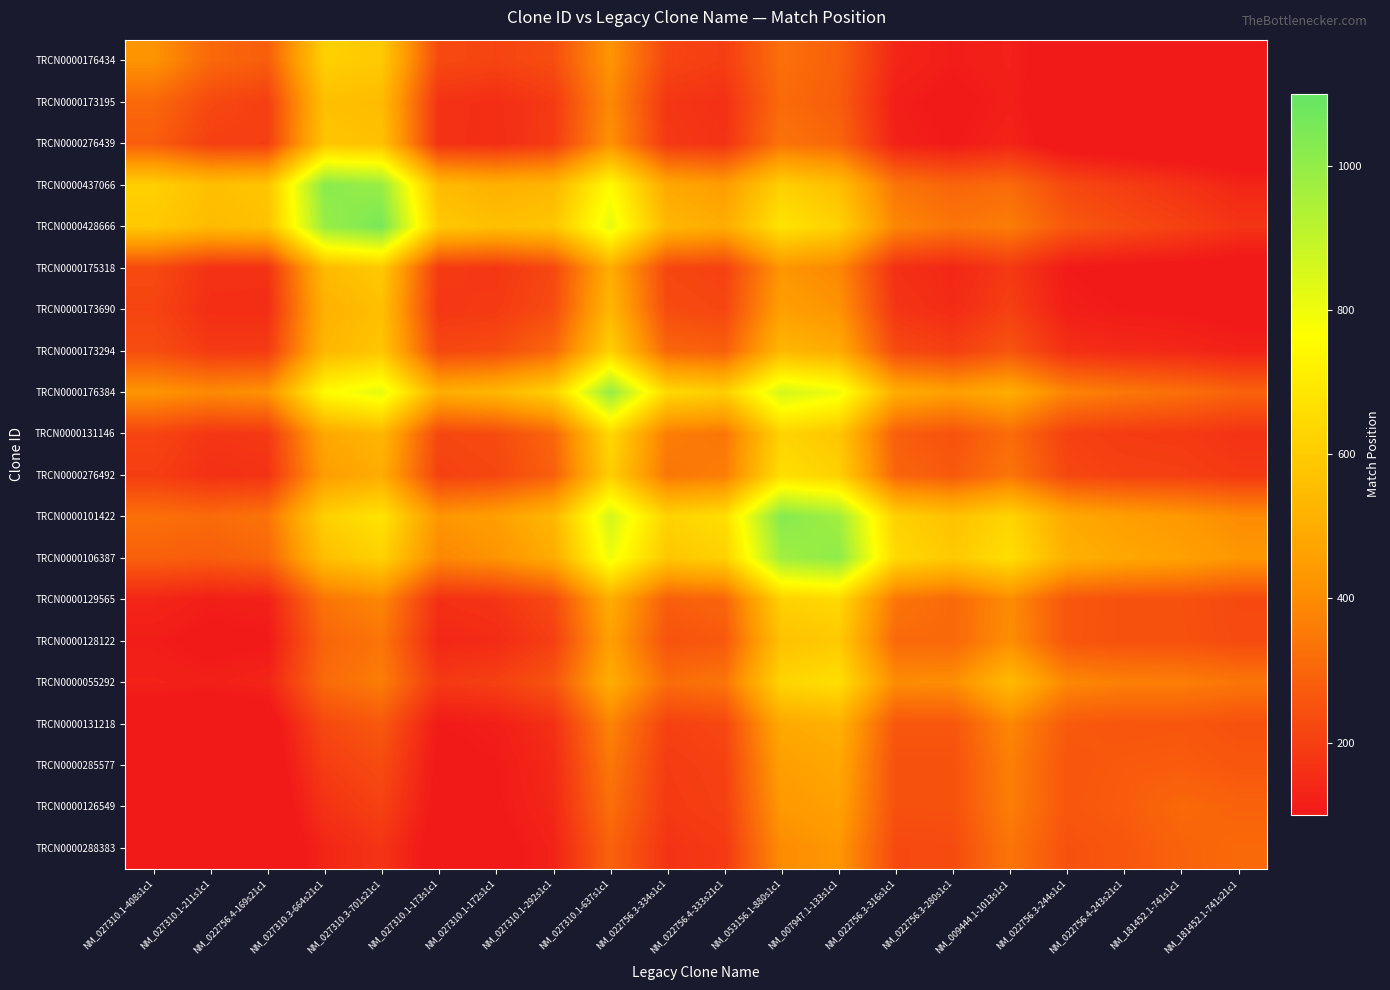

Reading right to left, extract all data points from this chart.

TRCN0000176434: NM_181452.1-741s21c1=18.3	NM_181452.1-741s1c1=36.5	NM_022756.4-243s21c1=52.0	NM_022756.3-244s1c1=69.3	NM_009444.1-1013s1c1=121.0	NM_022756.3-280s1c1=109.3	NM_022756.3-316s1c1=133.9	NM_007947.1-133s1c1=286.4	NM_053156.1-880s1c1=326.5	NM_022756.4-333s21c1=195.8	NM_022756.3-334s1c1=215.3	NM_027310.1-637s1c1=424.5	NM_027310.1-292s1c1=236.6	NM_027310.1-172s1c1=212.8	NM_027310.1-173s1c1=228.4	NM_027310.3-701s21c1=592.0	NM_027310.3-664s21c1=613.3	NM_022756.4-169s21c1=278.6	NM_027310.1-211s1c1=307.3	NM_027310.1-408s1c1=422.0
TRCN0000173195: NM_181452.1-741s21c1=26.7	NM_181452.1-741s1c1=40.0	NM_022756.4-243s21c1=49.6	NM_022756.3-244s1c1=62.0	NM_009444.1-1013s1c1=115.6	NM_022756.3-280s1c1=93.1	NM_022756.3-316s1c1=113.6	NM_007947.1-133s1c1=277.9	NM_053156.1-880s1c1=313.5	NM_022756.4-333s21c1=161.2	NM_022756.3-334s1c1=175.8	NM_027310.1-637s1c1=395.8	NM_027310.1-292s1c1=185.8	NM_027310.1-172s1c1=154.1	NM_027310.1-173s1c1=164.8	NM_027310.3-701s21c1=545.3	NM_027310.3-664s21c1=560.7	NM_022756.4-169s21c1=200.4	NM_027310.1-211s1c1=225.0	NM_027310.1-408s1c1=307.3
TRCN0000276439: NM_181452.1-741s21c1=37.9	NM_181452.1-741s1c1=50.6	NM_022756.4-243s21c1=58.5	NM_022756.3-244s1c1=70.2	NM_009444.1-1013s1c1=130.0	NM_022756.3-280s1c1=100.8	NM_022756.3-316s1c1=121.5	NM_007947.1-133s1c1=301.8	NM_053156.1-880s1c1=337.2	NM_022756.4-333s21c1=167.4	NM_022756.3-334s1c1=181.3	NM_027310.1-637s1c1=416.5	NM_027310.1-292s1c1=188.6	NM_027310.1-172s1c1=153.2	NM_027310.1-173s1c1=163.2	NM_027310.3-701s21c1=564.8	NM_027310.3-664s21c1=578.5	NM_022756.4-169s21c1=197.0	NM_027310.1-211s1c1=200.4	NM_027310.1-408s1c1=278.6
TRCN0000437066: NM_181452.1-741s21c1=133.0	NM_181452.1-741s1c1=166.2	NM_022756.4-243s21c1=193.8	NM_022756.3-244s1c1=226.1	NM_009444.1-1013s1c1=313.4	NM_022756.3-280s1c1=298.8	NM_022756.3-316s1c1=341.0	NM_007947.1-133s1c1=558.5	NM_053156.1-880s1c1=615.0	NM_022756.4-333s21c1=449.1	NM_022756.3-334s1c1=483.7	NM_027310.1-637s1c1=755.2	NM_027310.1-292s1c1=530.8	NM_027310.1-172s1c1=513.0	NM_027310.1-173s1c1=543.6	NM_027310.3-701s21c1=987.5	NM_027310.3-664s21c1=1021.0	NM_022756.4-169s21c1=578.5	NM_027310.1-211s1c1=560.7	NM_027310.1-408s1c1=613.3
TRCN0000428666: NM_181452.1-741s21c1=170.9	NM_181452.1-741s1c1=205.0	NM_022756.4-243s21c1=232.6	NM_022756.3-244s1c1=265.8	NM_009444.1-1013s1c1=360.9	NM_022756.3-280s1c1=341.2	NM_022756.3-316s1c1=385.3	NM_007947.1-133s1c1=620.4	NM_053156.1-880s1c1=678.3	NM_022756.4-333s21c1=496.6	NM_022756.3-334s1c1=532.1	NM_027310.1-637s1c1=820.4	NM_027310.1-292s1c1=579.7	NM_027310.1-172s1c1=559.8	NM_027310.1-173s1c1=591.4	NM_027310.3-701s21c1=1058.0	NM_027310.3-664s21c1=987.5	NM_022756.4-169s21c1=564.8	NM_027310.1-211s1c1=545.3	NM_027310.1-408s1c1=592.0
TRCN0000175318: NM_181452.1-741s21c1=74.4	NM_181452.1-741s1c1=86.8	NM_022756.4-243s21c1=91.6	NM_022756.3-244s1c1=103.0	NM_009444.1-1013s1c1=183.2	NM_022756.3-280s1c1=135.9	NM_022756.3-316s1c1=159.0	NM_007947.1-133s1c1=389.0	NM_053156.1-880s1c1=425.6	NM_022756.4-333s21c1=205.5	NM_022756.3-334s1c1=219.2	NM_027310.1-637s1c1=501.5	NM_027310.1-292s1c1=221.8	NM_027310.1-172s1c1=177.2	NM_027310.1-173s1c1=187.0	NM_027310.3-701s21c1=591.4	NM_027310.3-664s21c1=543.6	NM_022756.4-169s21c1=163.2	NM_027310.1-211s1c1=164.8	NM_027310.1-408s1c1=228.4
TRCN0000173690: NM_181452.1-741s21c1=86.6	NM_181452.1-741s1c1=99.0	NM_022756.4-243s21c1=102.8	NM_022756.3-244s1c1=114.2	NM_009444.1-1013s1c1=201.3	NM_022756.3-280s1c1=147.9	NM_022756.3-316s1c1=171.9	NM_007947.1-133s1c1=418.6	NM_053156.1-880s1c1=455.6	NM_022756.4-333s21c1=218.8	NM_022756.3-334s1c1=232.5	NM_027310.1-637s1c1=530.6	NM_027310.1-292s1c1=233.7	NM_027310.1-172s1c1=186.0	NM_027310.1-173s1c1=177.2	NM_027310.3-701s21c1=559.8	NM_027310.3-664s21c1=513.0	NM_022756.4-169s21c1=153.2	NM_027310.1-211s1c1=154.1	NM_027310.1-408s1c1=212.8
TRCN0000173294: NM_181452.1-741s21c1=123.0	NM_181452.1-741s1c1=138.4	NM_022756.4-243s21c1=144.2	NM_022756.3-244s1c1=158.7	NM_009444.1-1013s1c1=255.6	NM_022756.3-280s1c1=199.2	NM_022756.3-316s1c1=227.1	NM_007947.1-133s1c1=493.5	NM_053156.1-880s1c1=534.0	NM_022756.4-333s21c1=283.5	NM_022756.3-334s1c1=300.2	NM_027310.1-637s1c1=617.0	NM_027310.1-292s1c1=306.0	NM_027310.1-172s1c1=233.7	NM_027310.1-173s1c1=221.8	NM_027310.3-701s21c1=579.7	NM_027310.3-664s21c1=530.8	NM_022756.4-169s21c1=188.6	NM_027310.1-211s1c1=185.8	NM_027310.1-408s1c1=236.6
TRCN0000176384: NM_181452.1-741s21c1=292.9	NM_181452.1-741s1c1=325.5	NM_022756.4-243s21c1=347.6	NM_022756.3-244s1c1=379.2	NM_009444.1-1013s1c1=500.2	NM_022756.3-280s1c1=455.0	NM_022756.3-316s1c1=501.0	NM_007947.1-133s1c1=801.2	NM_053156.1-880s1c1=859.4	NM_022756.4-333s21c1=609.3	NM_022756.3-334s1c1=643.1	NM_027310.1-637s1c1=993.0	NM_027310.1-292s1c1=617.0	NM_027310.1-172s1c1=530.6	NM_027310.1-173s1c1=501.5	NM_027310.3-701s21c1=820.4	NM_027310.3-664s21c1=755.2	NM_022756.4-169s21c1=416.5	NM_027310.1-211s1c1=395.8	NM_027310.1-408s1c1=424.5
TRCN0000131146: NM_181452.1-741s21c1=167.5	NM_181452.1-741s1c1=184.3	NM_022756.4-243s21c1=189.6	NM_022756.3-244s1c1=205.4	NM_009444.1-1013s1c1=317.4	NM_022756.3-280s1c1=250.5	NM_022756.3-316s1c1=281.6	NM_007947.1-133s1c1=582.7	NM_053156.1-880s1c1=625.5	NM_022756.4-333s21c1=342.9	NM_022756.3-334s1c1=361.0	NM_027310.1-637s1c1=643.1	NM_027310.1-292s1c1=300.2	NM_027310.1-172s1c1=232.5	NM_027310.1-173s1c1=219.2	NM_027310.3-701s21c1=532.1	NM_027310.3-664s21c1=483.7	NM_022756.4-169s21c1=181.3	NM_027310.1-211s1c1=175.8	NM_027310.1-408s1c1=215.3
TRCN0000276492: NM_181452.1-741s21c1=184.3	NM_181452.1-741s1c1=201.0	NM_022756.4-243s21c1=205.4	NM_022756.3-244s1c1=221.2	NM_009444.1-1013s1c1=340.1	NM_022756.3-280s1c1=267.2	NM_022756.3-316s1c1=299.2	NM_007947.1-133s1c1=617.0	NM_053156.1-880s1c1=660.2	NM_022756.4-333s21c1=361.0	NM_022756.3-334s1c1=342.9	NM_027310.1-637s1c1=609.3	NM_027310.1-292s1c1=283.5	NM_027310.1-172s1c1=218.8	NM_027310.1-173s1c1=205.5	NM_027310.3-701s21c1=496.6	NM_027310.3-664s21c1=449.1	NM_022756.4-169s21c1=167.4	NM_027310.1-211s1c1=161.2	NM_027310.1-408s1c1=195.8
TRCN0000101422: NM_181452.1-741s21c1=401.4	NM_181452.1-741s1c1=434.8	NM_022756.4-243s21c1=455.0	NM_022756.3-244s1c1=487.5	NM_009444.1-1013s1c1=630.0	NM_022756.3-280s1c1=567.8	NM_022756.3-316s1c1=617.4	NM_007947.1-133s1c1=968.5	NM_053156.1-880s1c1=1029.0	NM_022756.4-333s21c1=660.2	NM_022756.3-334s1c1=625.5	NM_027310.1-637s1c1=859.4	NM_027310.1-292s1c1=534.0	NM_027310.1-172s1c1=455.6	NM_027310.1-173s1c1=425.6	NM_027310.3-701s21c1=678.3	NM_027310.3-664s21c1=615.0	NM_022756.4-169s21c1=337.2	NM_027310.1-211s1c1=313.5	NM_027310.1-408s1c1=326.5
TRCN0000106387: NM_181452.1-741s21c1=428.7	NM_181452.1-741s1c1=461.6	NM_022756.4-243s21c1=480.4	NM_022756.3-244s1c1=512.4	NM_009444.1-1013s1c1=661.3	NM_022756.3-280s1c1=592.6	NM_022756.3-316s1c1=642.7	NM_007947.1-133s1c1=1010.0	NM_053156.1-880s1c1=968.5	NM_022756.4-333s21c1=617.0	NM_022756.3-334s1c1=582.7	NM_027310.1-637s1c1=801.2	NM_027310.1-292s1c1=493.5	NM_027310.1-172s1c1=418.6	NM_027310.1-173s1c1=389.0	NM_027310.3-701s21c1=620.4	NM_027310.3-664s21c1=558.5	NM_022756.4-169s21c1=301.8	NM_027310.1-211s1c1=277.9	NM_027310.1-408s1c1=286.4
TRCN0000129565: NM_181452.1-741s21c1=228.2	NM_181452.1-741s1c1=244.5	NM_022756.4-243s21c1=245.6	NM_022756.3-244s1c1=260.9	NM_009444.1-1013s1c1=400.1	NM_022756.3-280s1c1=308.8	NM_022756.3-316s1c1=343.0	NM_007947.1-133s1c1=642.7	NM_053156.1-880s1c1=617.4	NM_022756.4-333s21c1=299.2	NM_022756.3-334s1c1=281.6	NM_027310.1-637s1c1=501.0	NM_027310.1-292s1c1=227.1	NM_027310.1-172s1c1=171.9	NM_027310.1-173s1c1=159.0	NM_027310.3-701s21c1=385.3	NM_027310.3-664s21c1=341.0	NM_022756.4-169s21c1=121.5	NM_027310.1-211s1c1=113.6	NM_027310.1-408s1c1=133.9
TRCN0000128122: NM_181452.1-741s21c1=231.0	NM_181452.1-741s1c1=246.4	NM_022756.4-243s21c1=245.7	NM_022756.3-244s1c1=260.1	NM_009444.1-1013s1c1=405.2	NM_022756.3-280s1c1=307.0	NM_022756.3-316s1c1=308.8	NM_007947.1-133s1c1=592.6	NM_053156.1-880s1c1=567.8	NM_022756.4-333s21c1=267.2	NM_022756.3-334s1c1=250.5	NM_027310.1-637s1c1=455.0	NM_027310.1-292s1c1=199.2	NM_027310.1-172s1c1=147.9	NM_027310.1-173s1c1=135.9	NM_027310.3-701s21c1=341.2	NM_027310.3-664s21c1=298.8	NM_022756.4-169s21c1=100.8	NM_027310.1-211s1c1=93.1	NM_027310.1-408s1c1=109.3
TRCN0000055292: NM_181452.1-741s21c1=342.0	NM_181452.1-741s1c1=363.4	NM_022756.4-243s21c1=367.7	NM_022756.3-244s1c1=388.1	NM_009444.1-1013s1c1=546.0	NM_022756.3-280s1c1=405.2	NM_022756.3-316s1c1=400.1	NM_007947.1-133s1c1=661.3	NM_053156.1-880s1c1=630.0	NM_022756.4-333s21c1=340.1	NM_022756.3-334s1c1=317.4	NM_027310.1-637s1c1=500.2	NM_027310.1-292s1c1=255.6	NM_027310.1-172s1c1=201.3	NM_027310.1-173s1c1=183.2	NM_027310.3-701s21c1=360.9	NM_027310.3-664s21c1=313.4	NM_022756.4-169s21c1=130.0	NM_027310.1-211s1c1=115.6	NM_027310.1-408s1c1=121.0
TRCN0000131218: NM_181452.1-741s21c1=246.5	NM_181452.1-741s1c1=261.0	NM_022756.4-243s21c1=257.4	NM_022756.3-244s1c1=271.0	NM_009444.1-1013s1c1=388.1	NM_022756.3-280s1c1=260.1	NM_022756.3-316s1c1=260.9	NM_007947.1-133s1c1=512.4	NM_053156.1-880s1c1=487.5	NM_022756.4-333s21c1=221.2	NM_022756.3-334s1c1=205.4	NM_027310.1-637s1c1=379.2	NM_027310.1-292s1c1=158.7	NM_027310.1-172s1c1=114.2	NM_027310.1-173s1c1=103.0	NM_027310.3-701s21c1=265.8	NM_027310.3-664s21c1=226.1	NM_022756.4-169s21c1=70.2	NM_027310.1-211s1c1=62.0	NM_027310.1-408s1c1=69.3
TRCN0000285577: NM_181452.1-741s21c1=261.0	NM_181452.1-741s1c1=275.5	NM_022756.4-243s21c1=271.0	NM_022756.3-244s1c1=257.4	NM_009444.1-1013s1c1=367.7	NM_022756.3-280s1c1=245.7	NM_022756.3-316s1c1=245.6	NM_007947.1-133s1c1=480.4	NM_053156.1-880s1c1=455.0	NM_022756.4-333s21c1=205.4	NM_022756.3-334s1c1=189.6	NM_027310.1-637s1c1=347.6	NM_027310.1-292s1c1=144.2	NM_027310.1-172s1c1=102.8	NM_027310.1-173s1c1=91.6	NM_027310.3-701s21c1=232.6	NM_027310.3-664s21c1=193.8	NM_022756.4-169s21c1=58.5	NM_027310.1-211s1c1=49.6	NM_027310.1-408s1c1=52.0
TRCN0000126549: NM_181452.1-741s21c1=293.6	NM_181452.1-741s1c1=309.0	NM_022756.4-243s21c1=275.5	NM_022756.3-244s1c1=261.0	NM_009444.1-1013s1c1=363.4	NM_022756.3-280s1c1=246.4	NM_022756.3-316s1c1=244.5	NM_007947.1-133s1c1=461.6	NM_053156.1-880s1c1=434.8	NM_022756.4-333s21c1=201.0	NM_022756.3-334s1c1=184.3	NM_027310.1-637s1c1=325.5	NM_027310.1-292s1c1=138.4	NM_027310.1-172s1c1=99.0	NM_027310.1-173s1c1=86.8	NM_027310.3-701s21c1=205.0	NM_027310.3-664s21c1=166.2	NM_022756.4-169s21c1=50.6	NM_027310.1-211s1c1=40.0	NM_027310.1-408s1c1=36.5
TRCN0000288383: NM_181452.1-741s21c1=309.0	NM_181452.1-741s1c1=293.6	NM_022756.4-243s21c1=261.0	NM_022756.3-244s1c1=246.5	NM_009444.1-1013s1c1=342.0	NM_022756.3-280s1c1=231.0	NM_022756.3-316s1c1=228.2	NM_007947.1-133s1c1=428.7	NM_053156.1-880s1c1=401.4	NM_022756.4-333s21c1=184.3	NM_022756.3-334s1c1=167.5	NM_027310.1-637s1c1=292.9	NM_027310.1-292s1c1=123.0	NM_027310.1-172s1c1=86.6	NM_027310.1-173s1c1=74.4	NM_027310.3-701s21c1=170.9	NM_027310.3-664s21c1=133.0	NM_022756.4-169s21c1=37.9	NM_027310.1-211s1c1=26.7	NM_027310.1-408s1c1=18.3